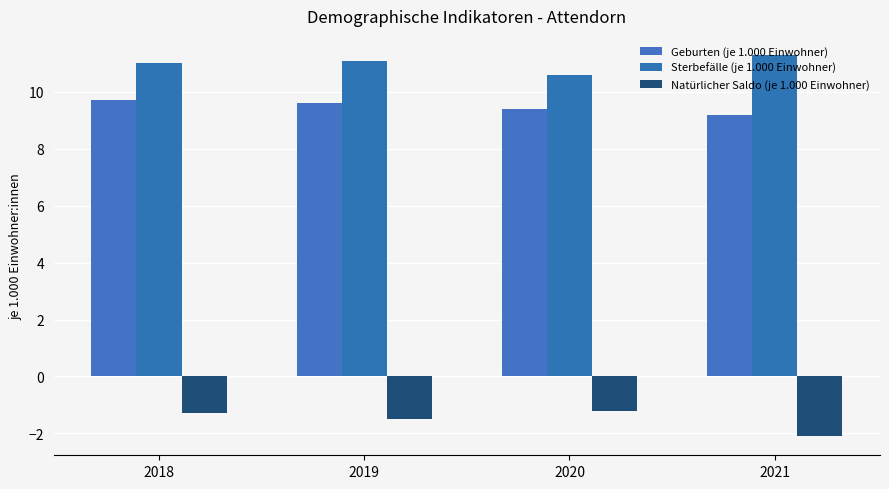

What is the minimum value shown in the chart?

-2.1